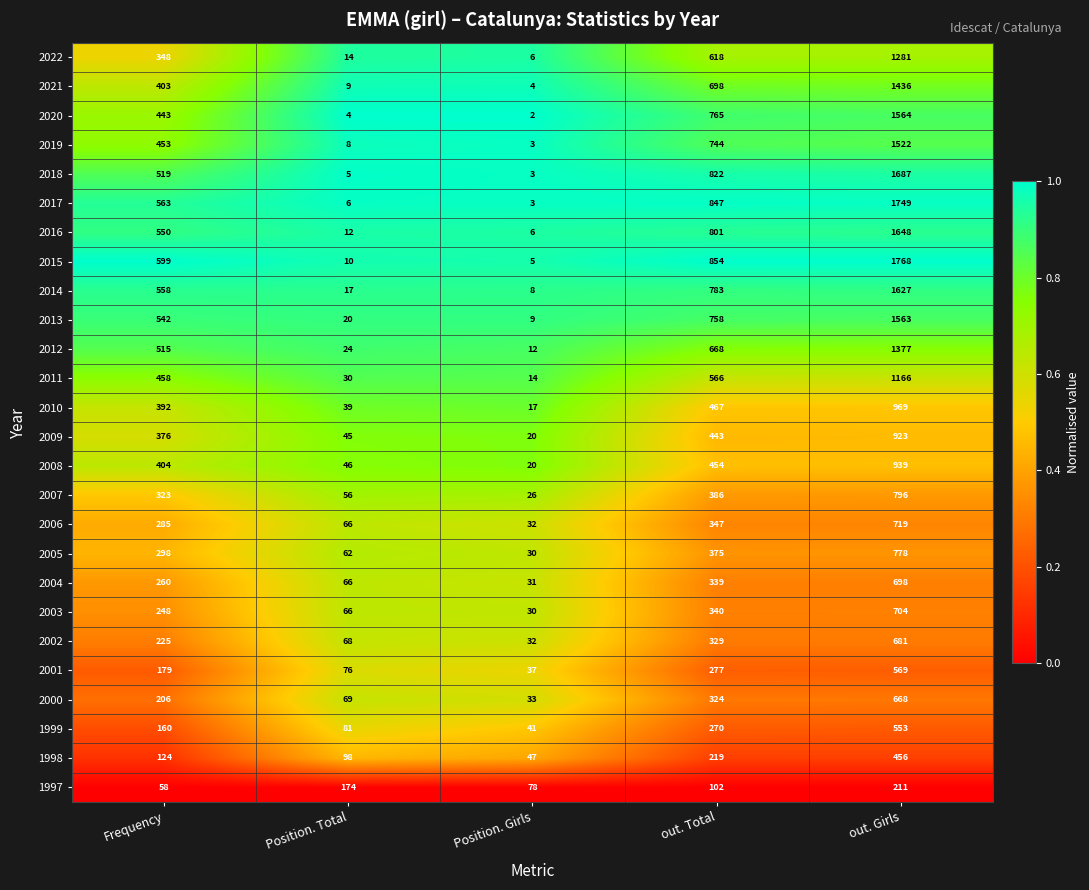

What is the total value across all series at Position. Total?

1171